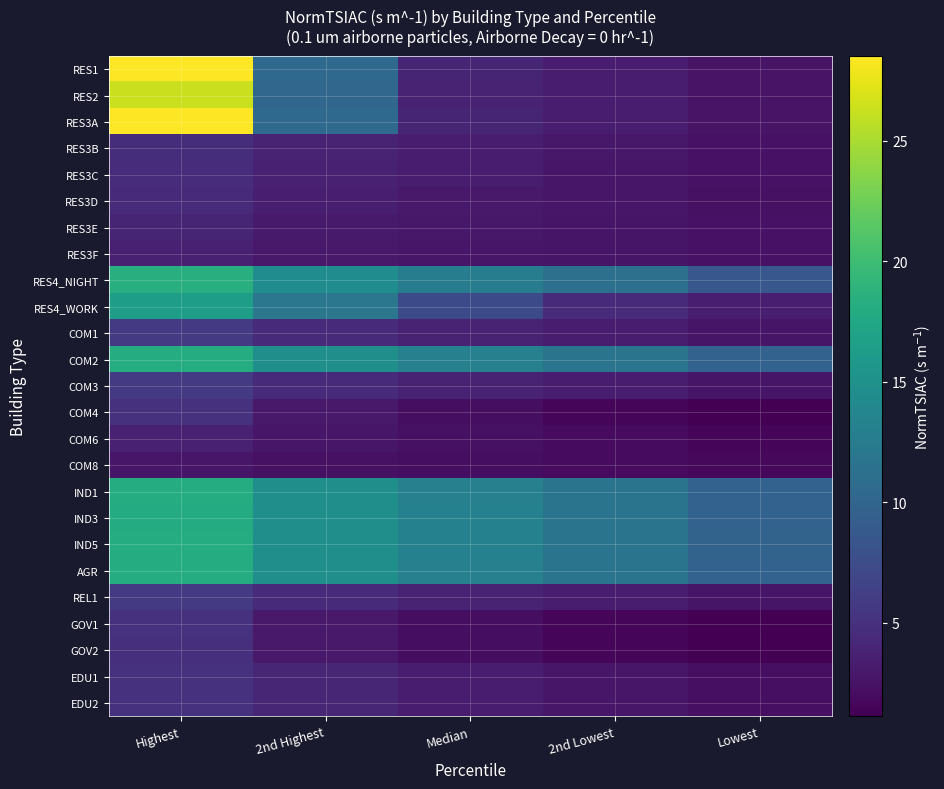

At which category does the chart reach its minimum across all series?

Lowest